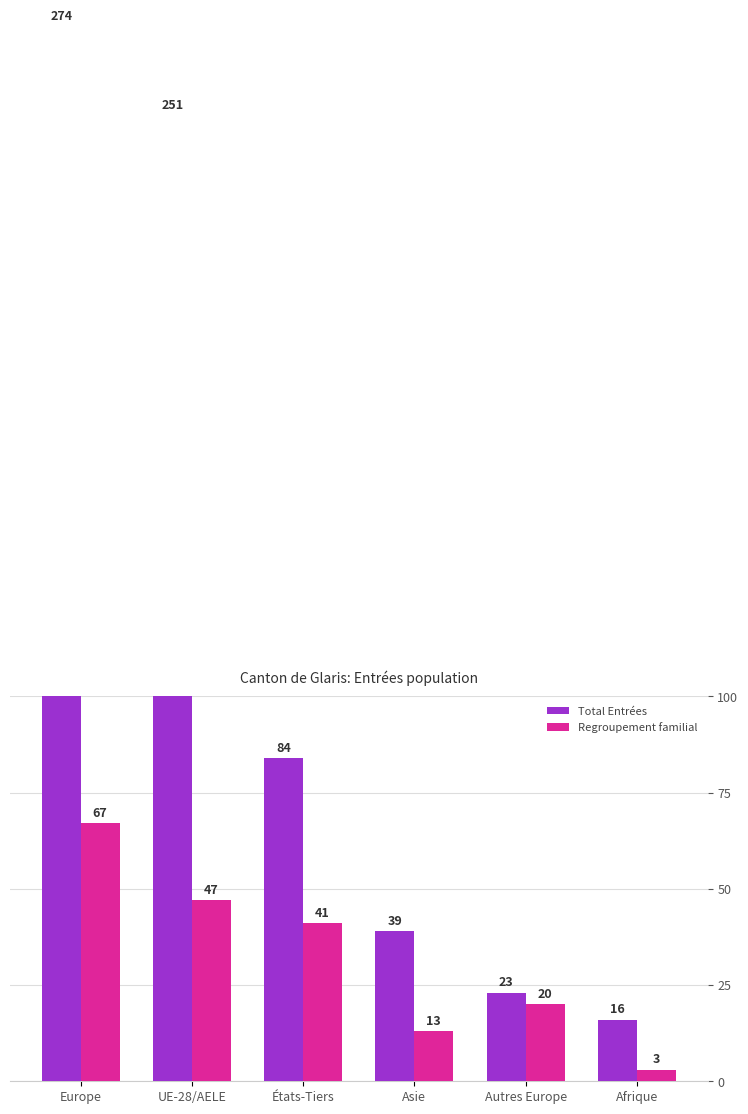

Rank the categories by Regroupement familial value from lowest to highest.

Afrique, Asie, Autres Europe, États-Tiers, UE-28/AELE, Europe